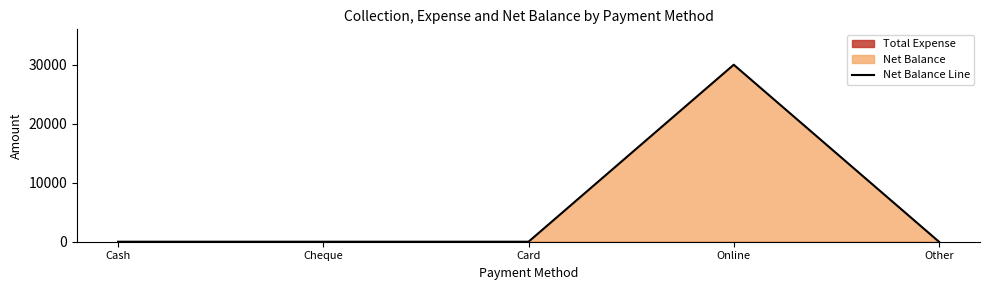

What is the label of the 1st point from the right?

Other